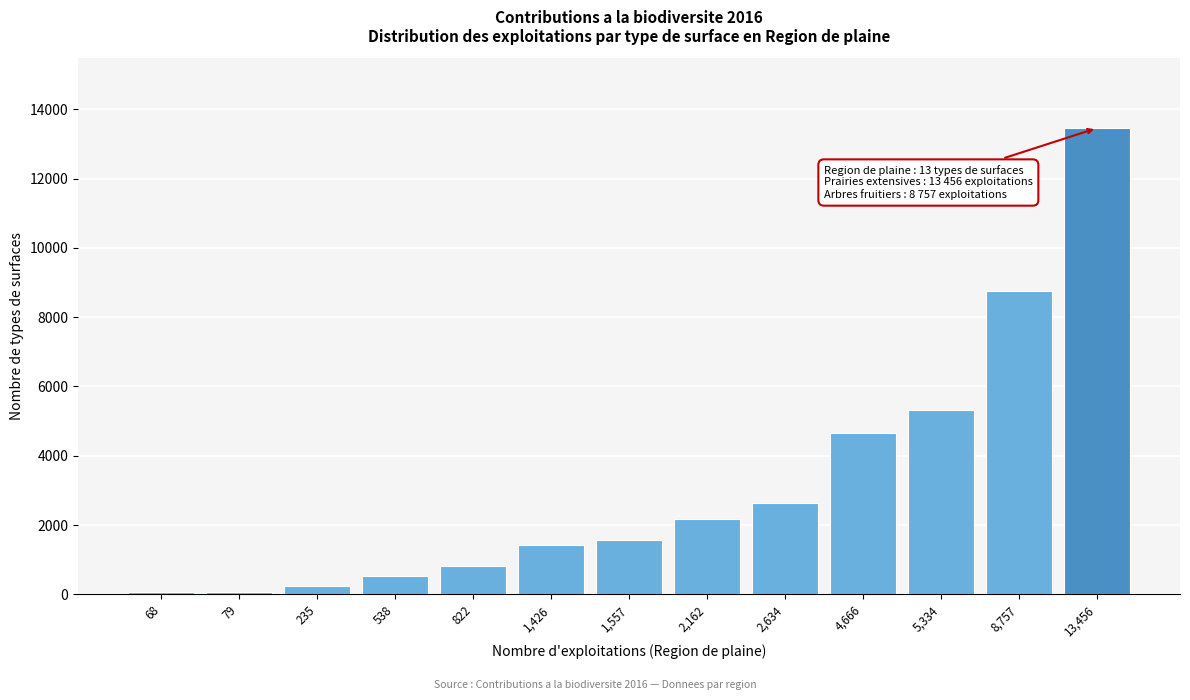

Which category has the highest value across all series?

13,456